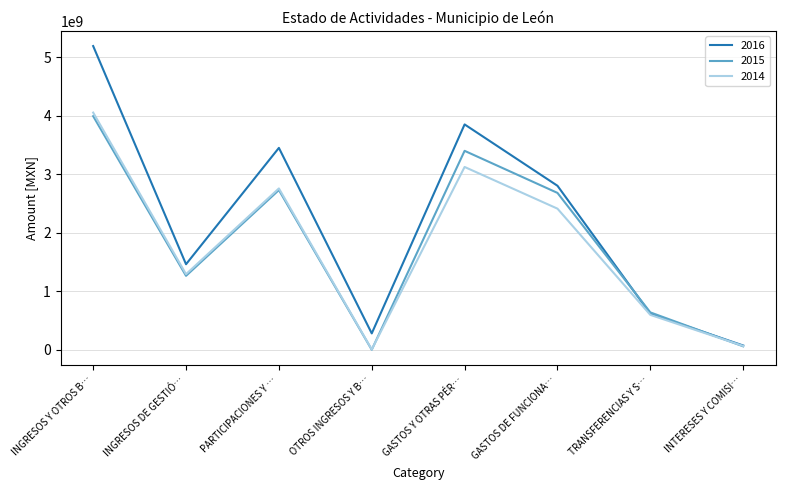

How many values in the 2016 series exceed 2804792048?

4